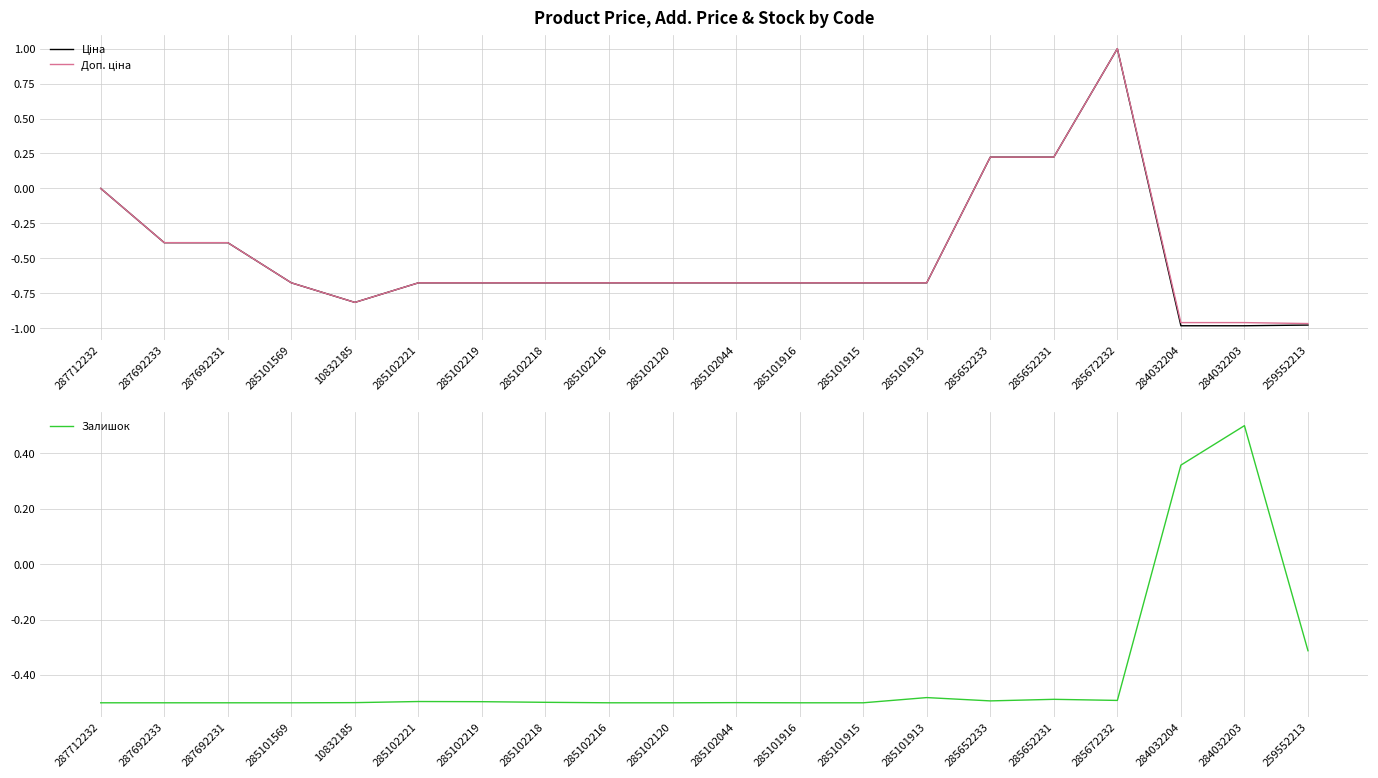

What is the difference between the maximum and minimum values in the Ціна series?

2.0